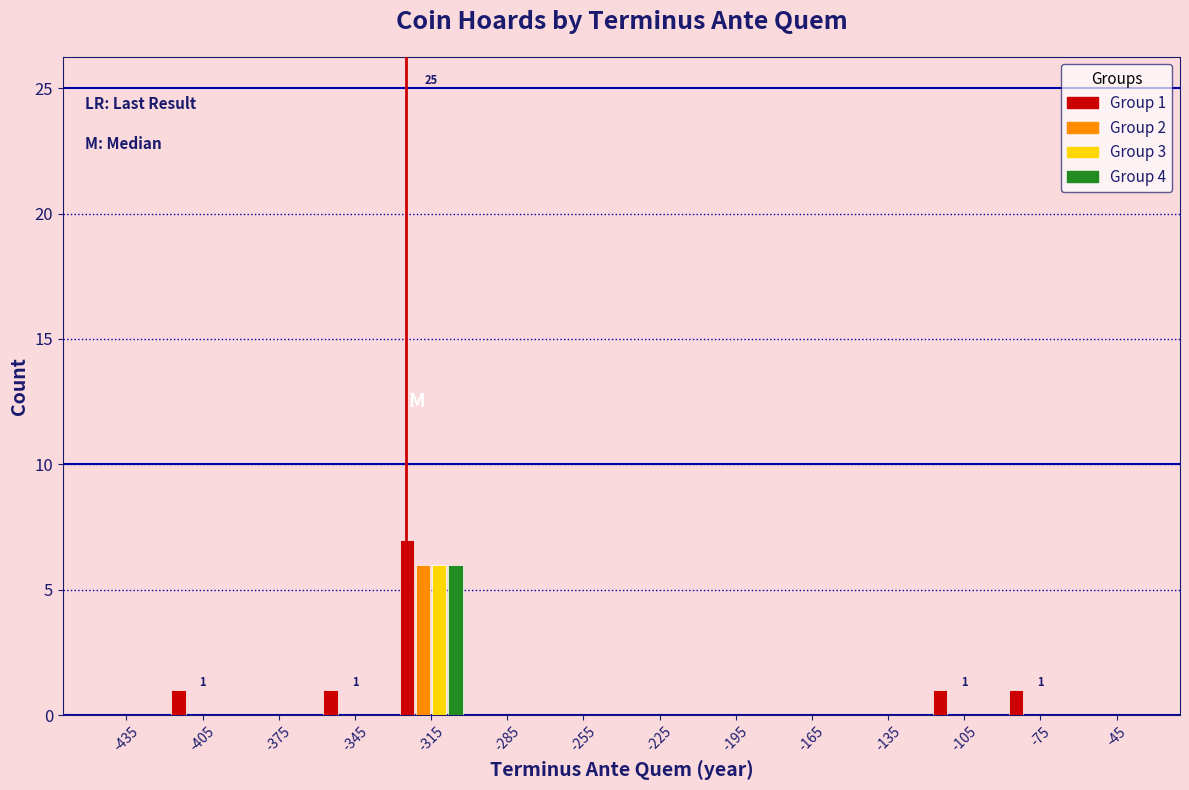

At which category is the sum across all series the highest?

-315